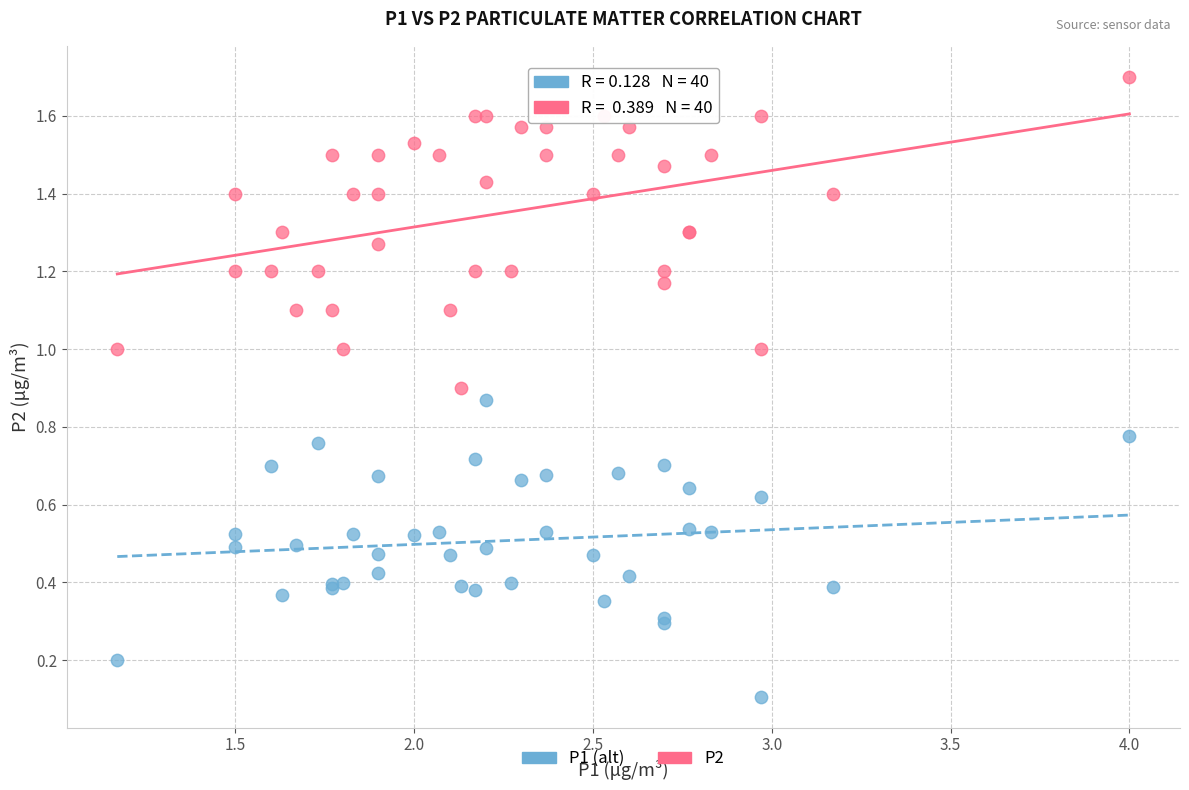

Which series reaches the minimum Y coordinate?

P1 (alt)